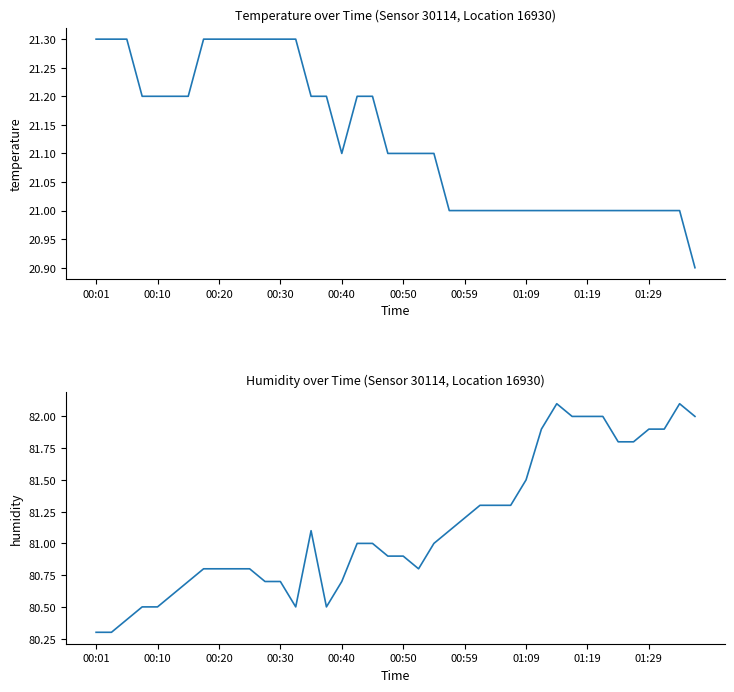

Reading right to left, transcribe all the data shown in this chart.

temperature: 20.9	21.0	21.0	21.0	21.0	21.0	21.0	21.0	21.0	21.0	21.0	21.0	21.0	21.0	21.0	21.0	21.0	21.1	21.1	21.1	21.1	21.2	21.2	21.1	21.2	21.2	21.3	21.3	21.3	21.3	21.3	21.3	21.3	21.2	21.2	21.2	21.2	21.3	21.3	21.3
humidity: 82.0	82.1	81.9	81.9	81.8	81.8	82.0	82.0	82.0	82.1	81.9	81.5	81.3	81.3	81.3	81.2	81.1	81.0	80.8	80.9	80.9	81.0	81.0	80.7	80.5	81.1	80.5	80.7	80.7	80.8	80.8	80.8	80.8	80.7	80.6	80.5	80.5	80.4	80.3	80.3